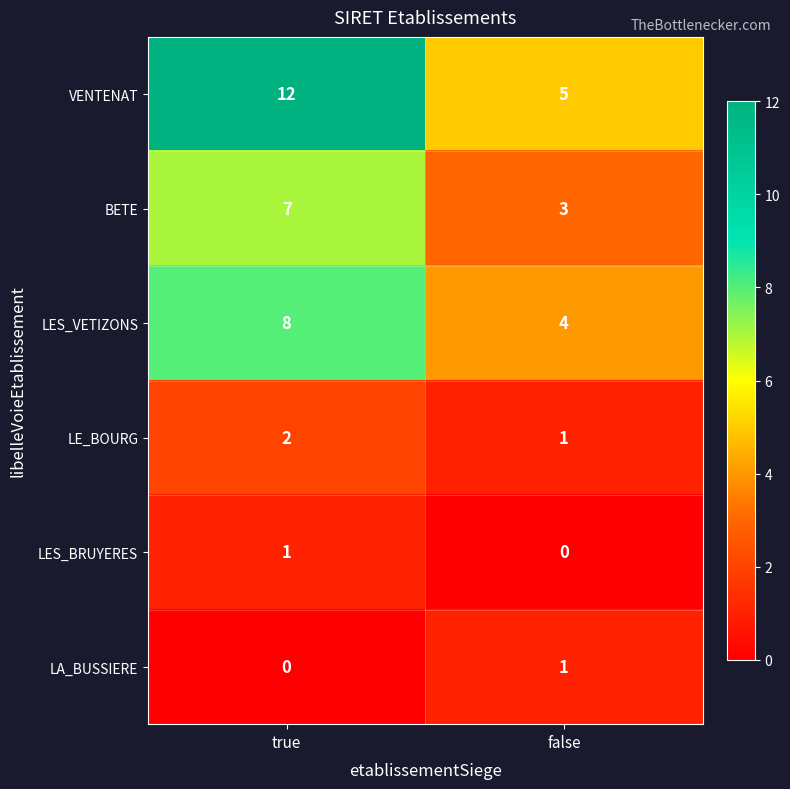

At which category is the sum across all series the highest?

true